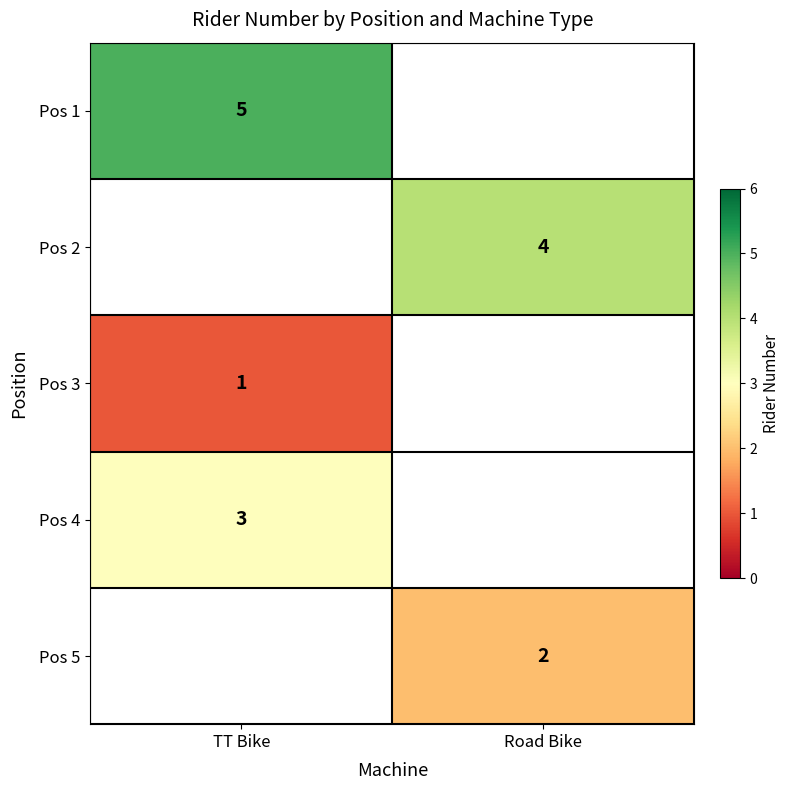

At how many categories does at least one series exceed 1?

2